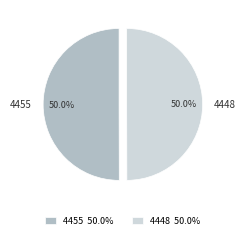

Approximately how many times larger is the value at 4448 compared to 4455?

1.0